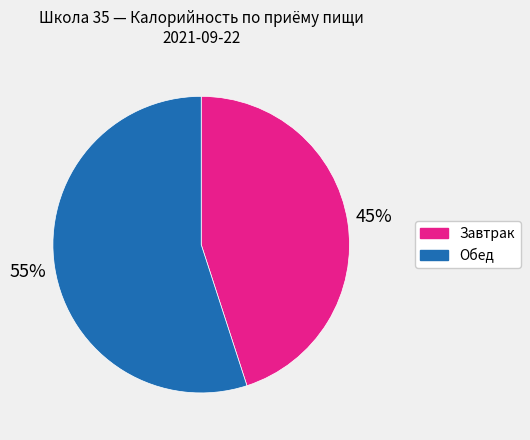

To the nearest percent, what is the average slice percentage?

50%